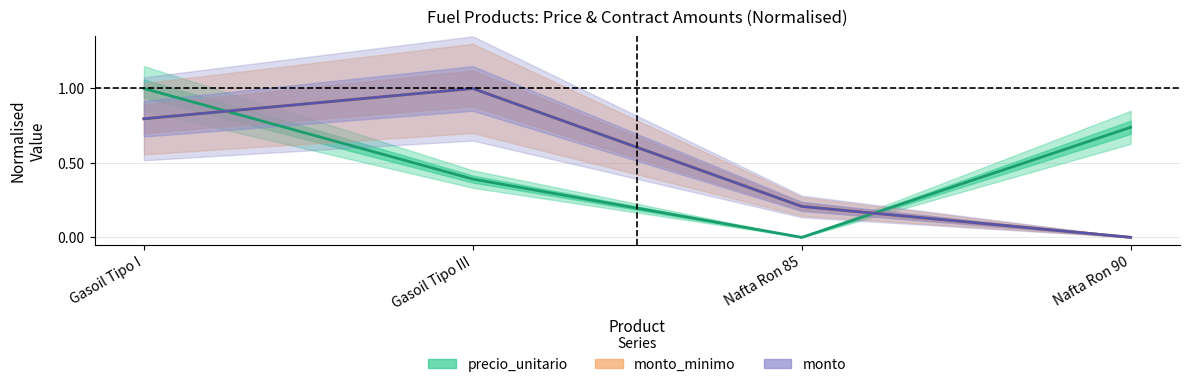

Between which two adjacent categories do monto and precio_unitario first intersect?

Gasoil Tipo I and Gasoil Tipo III